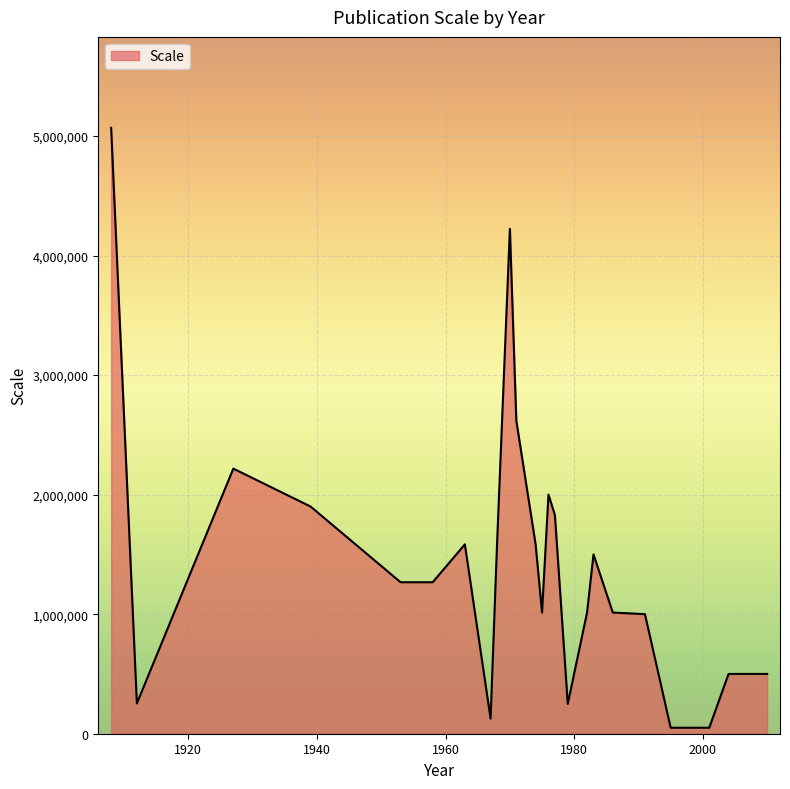

What is the smallest value displayed?

50000.0